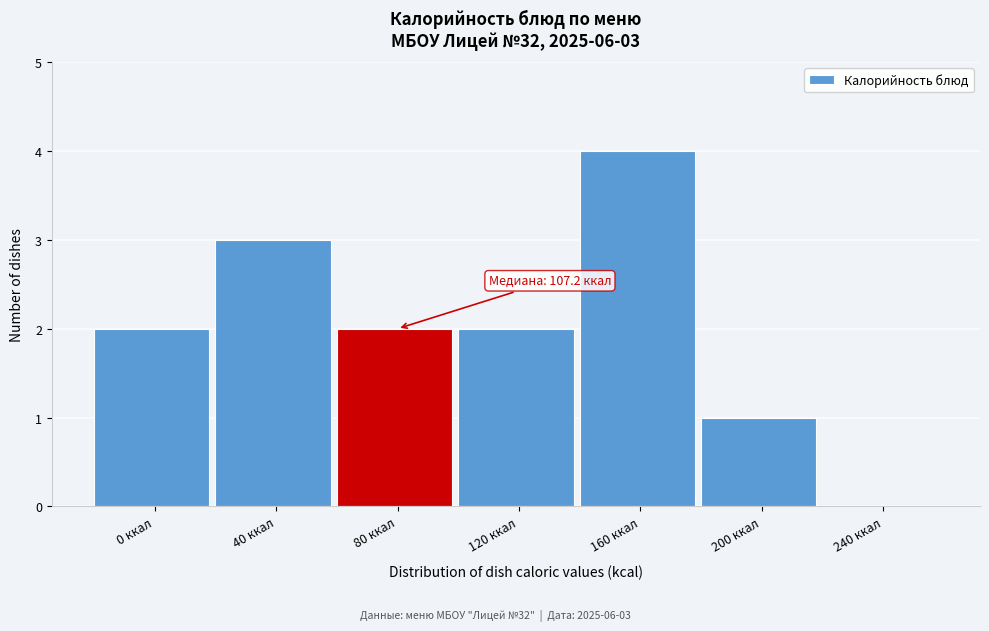

Reading left to right, extract all data points from this chart.

0 ккал=2	40 ккал=3	80 ккал=2	120 ккал=2	160 ккал=4	200 ккал=1	240 ккал=0